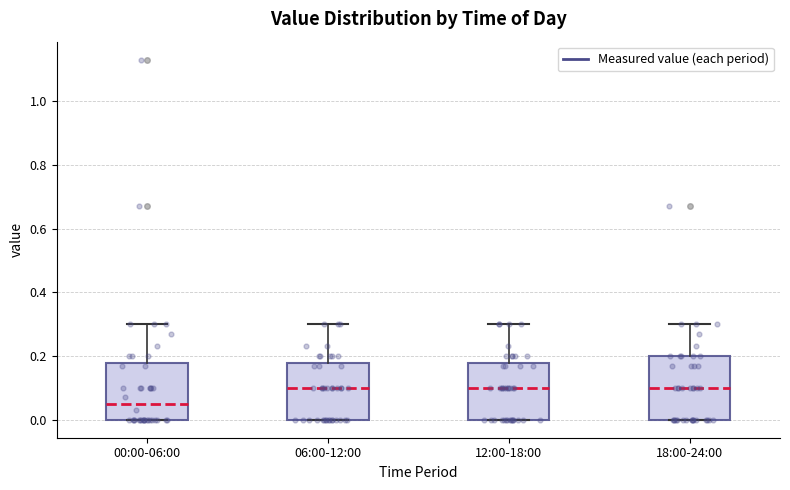

Reading left to right, transcribe this box plot: for each box, give where its median line is, the range the box spans, and where its two whiskers end, as read against the y-axis. The values are not printed on the chart, so give them approximately, as read against the axis.

00:00-06:00: median 0.06, box 0.00 to 0.18, whiskers 0.00 to 0.30
06:00-12:00: median 0.10, box 0.00 to 0.18, whiskers 0.00 to 0.30
12:00-18:00: median 0.10, box 0.00 to 0.18, whiskers 0.00 to 0.30
18:00-24:00: median 0.10, box 0.00 to 0.20, whiskers 0.00 to 0.30